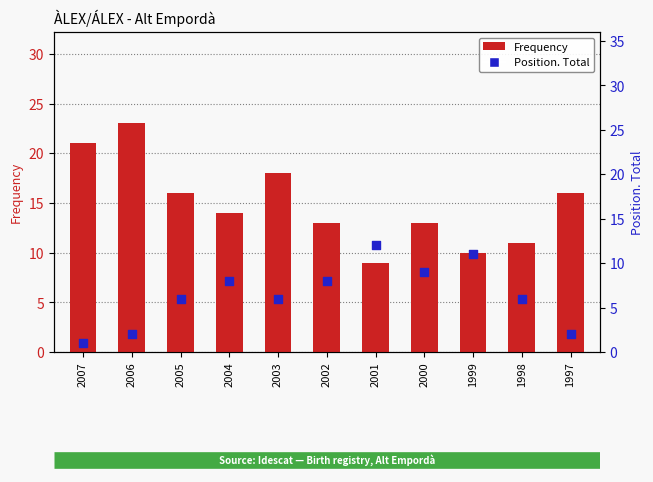

Which series contains the highest Y value?

Frequency